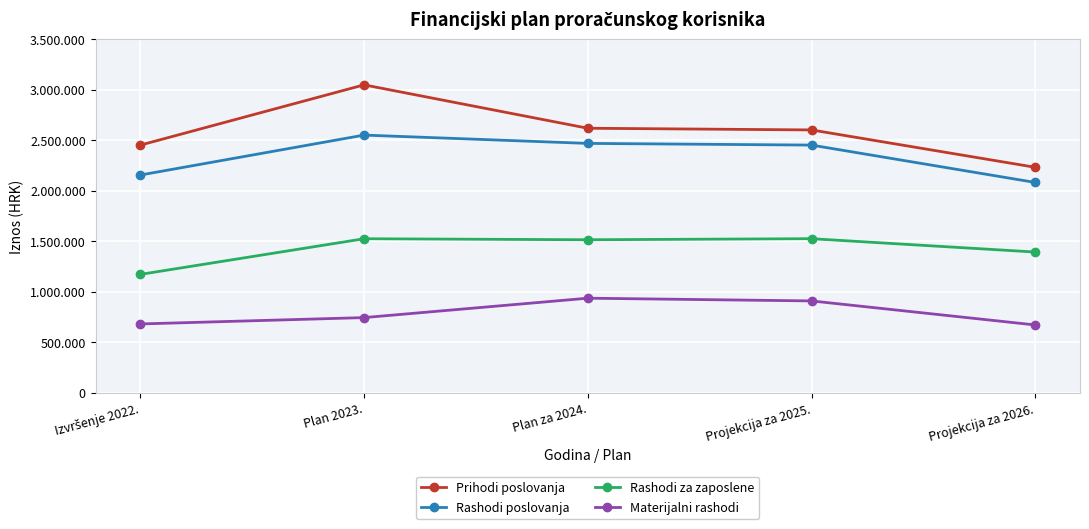

Where is Prihodi poslovanja nearest to the value 2639193?

Plan za 2024.